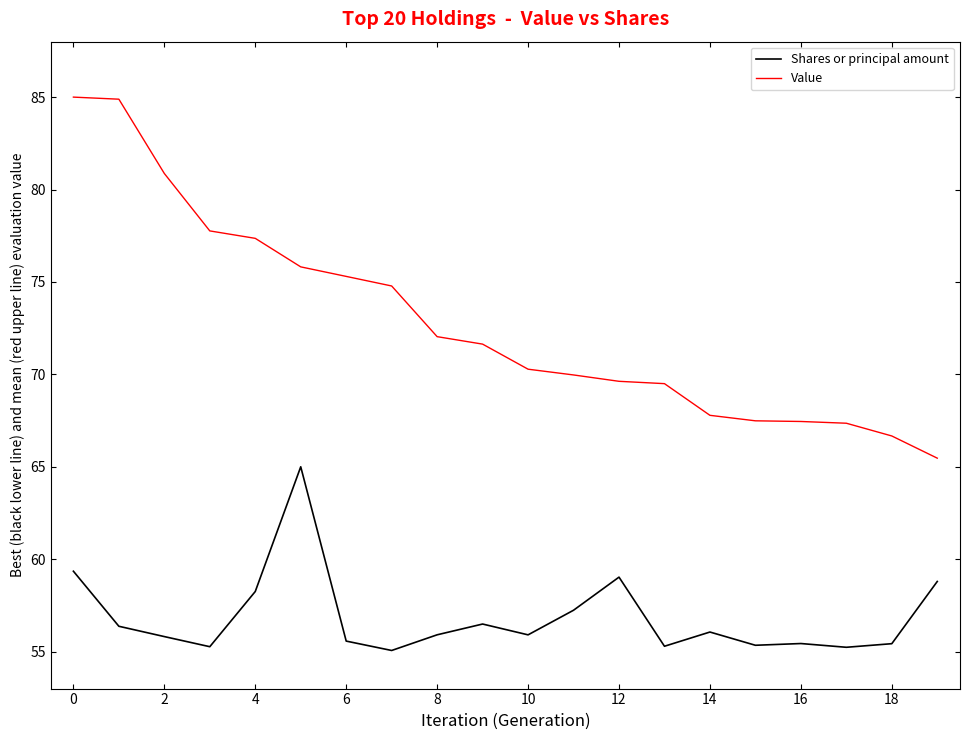

Rank the series by their average value, from lowest to highest.

Shares or principal amount, Value